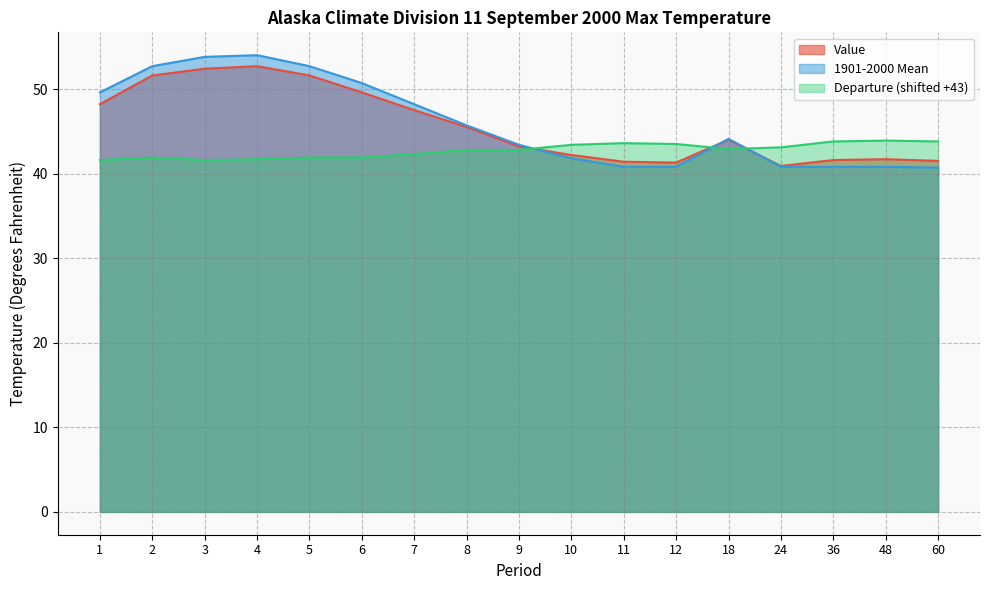

How many intersections are there between Departure and 1901-2000 Mean?

3